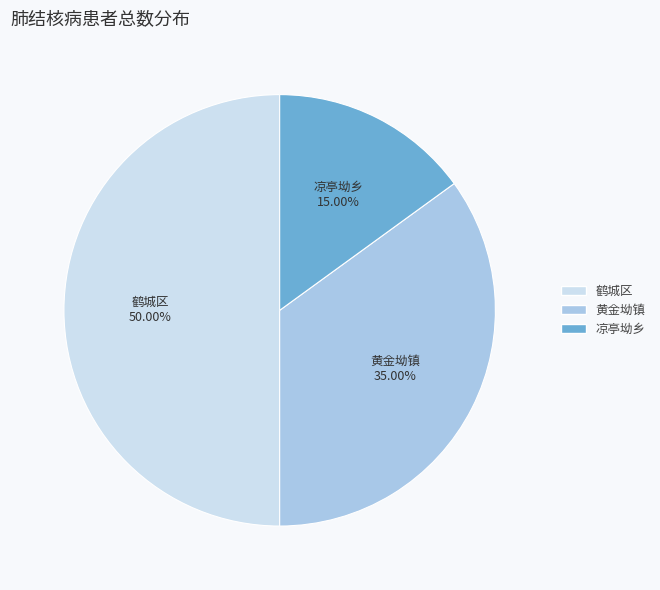

True or false: 凉亭坳乡 accounts for 15% of the total.

True